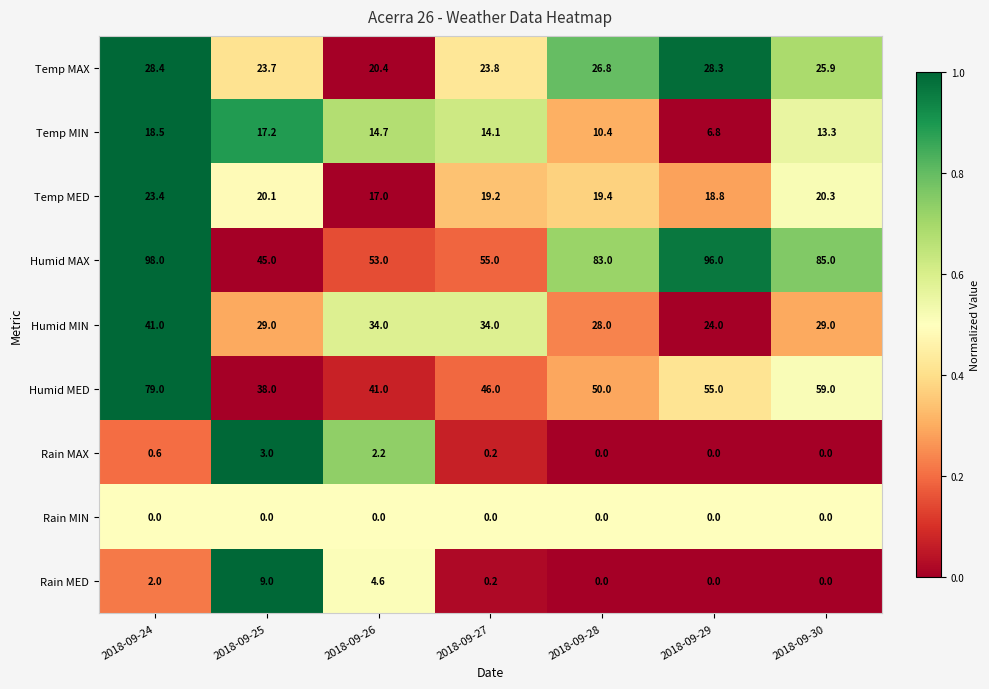

At 2018-09-26, list the series in order from smallest to largest.

Rain MIN, Rain MAX, Rain MED, Temp MIN, Temp MED, Temp MAX, Humid MIN, Humid MED, Humid MAX